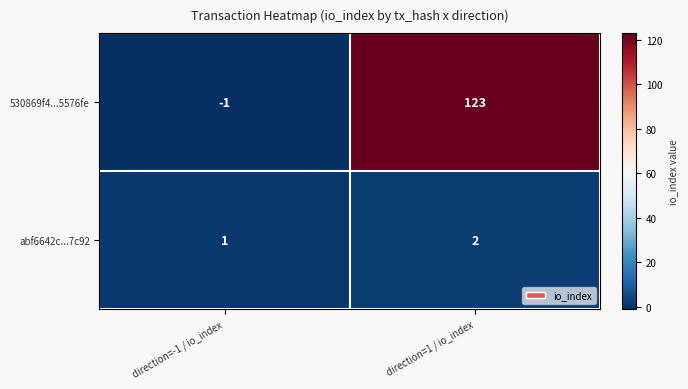

What is the sum of the abf6642c...7c92 values at direction=1 / io_index and direction=-1 / io_index?

3